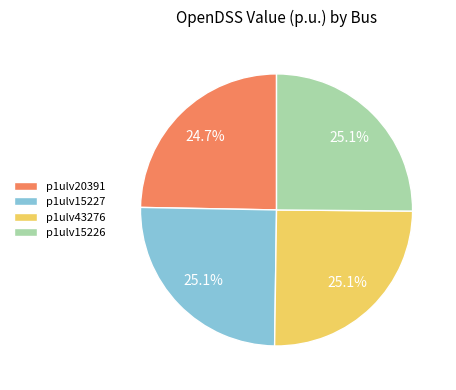

What percentage is NOT represented by p1ulv20391?

75.3%